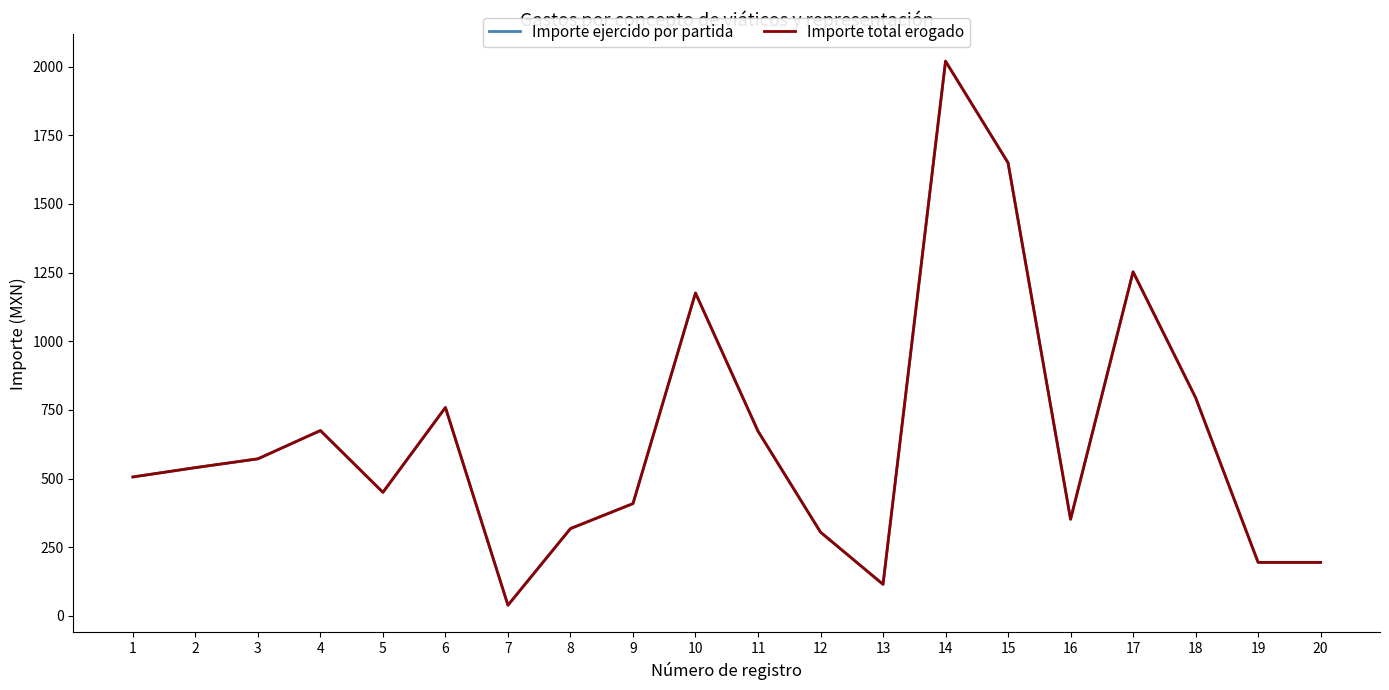

Is this an area chart (filled region under the line)?

No